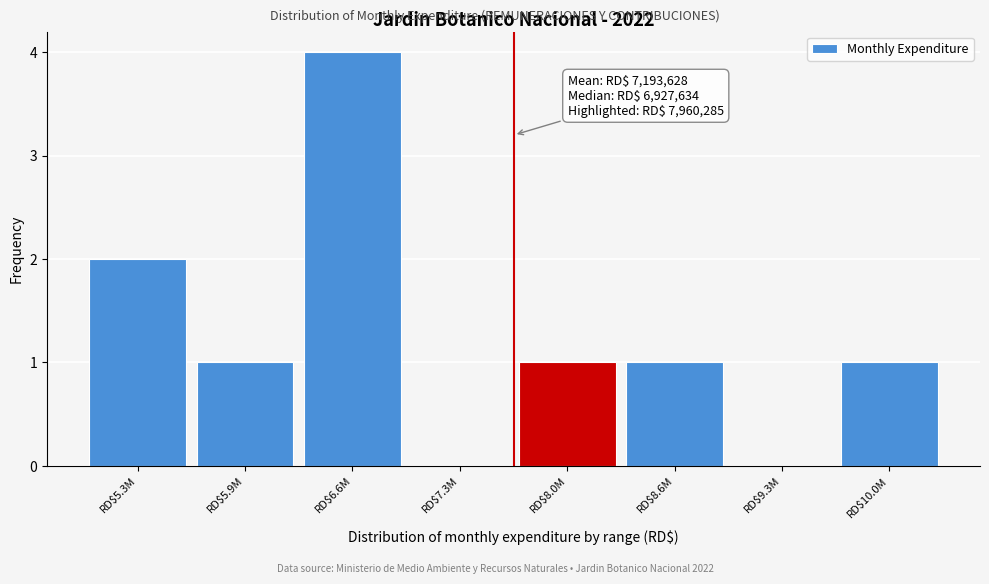

True or false: the data shows 4 at RD$6.6M.

True